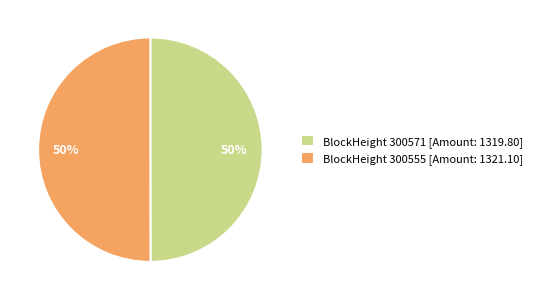

To the nearest percent, what portion does BlockHeight 300555 [Amount: 1321.10] represent?

50%